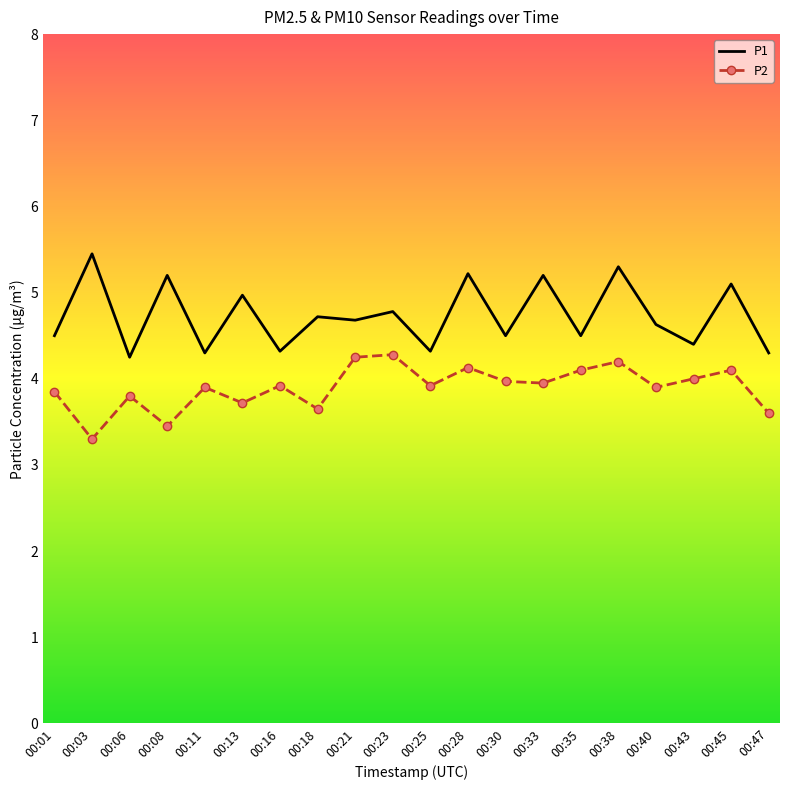

What is the total value across all series at 00:06?

8.1